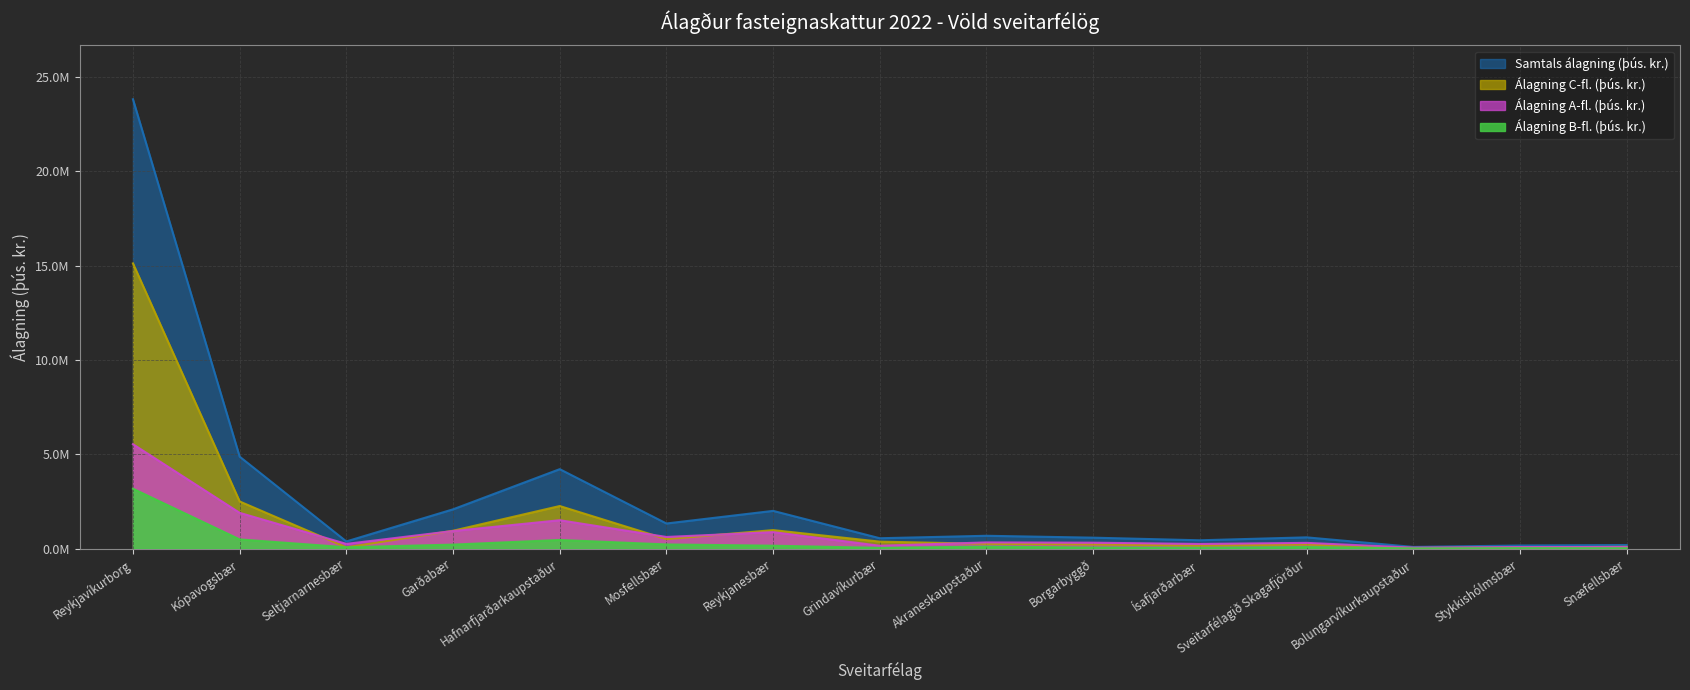

Is the value of Álagning A-fl. (þús. kr.) at Stykkishólmsbær greater than the value of Álagning C-fl. (þús. kr.) at Snæfellsbær?

No